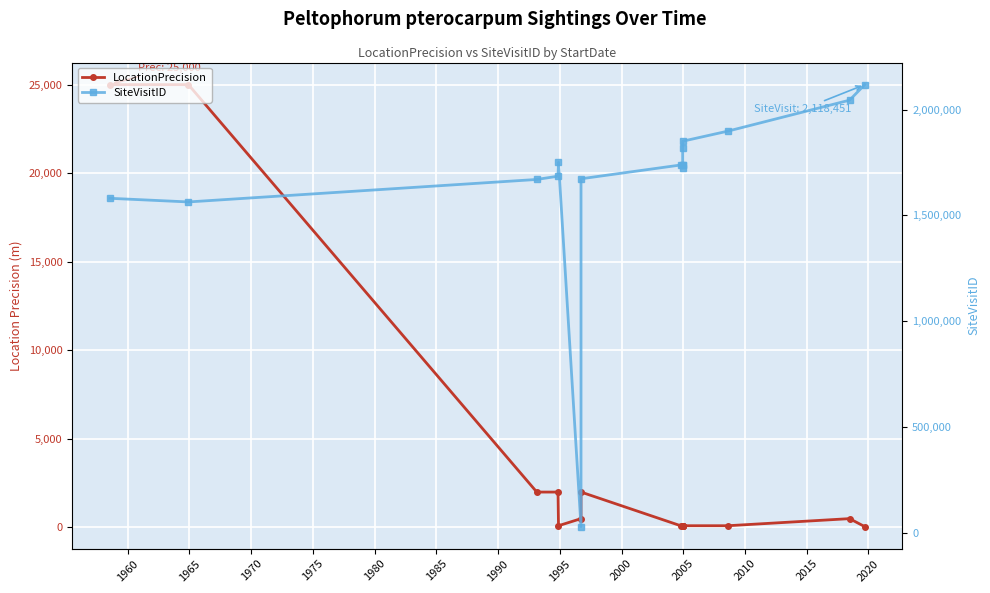

Rank the series at 1975 from lowest to highest value.

LocationPrecision, SiteVisitID